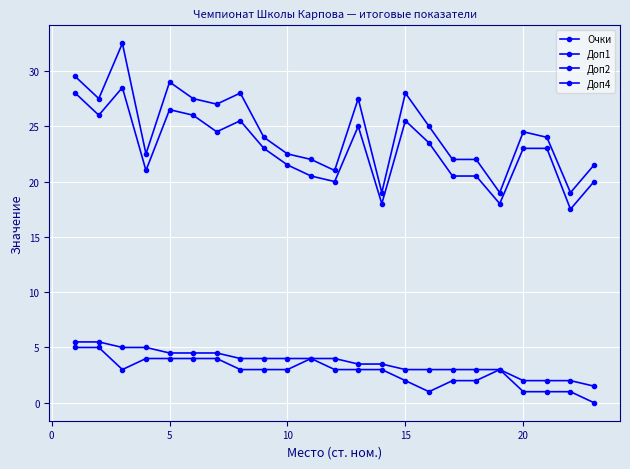

What is the average value of the Доп2 series?

22.8